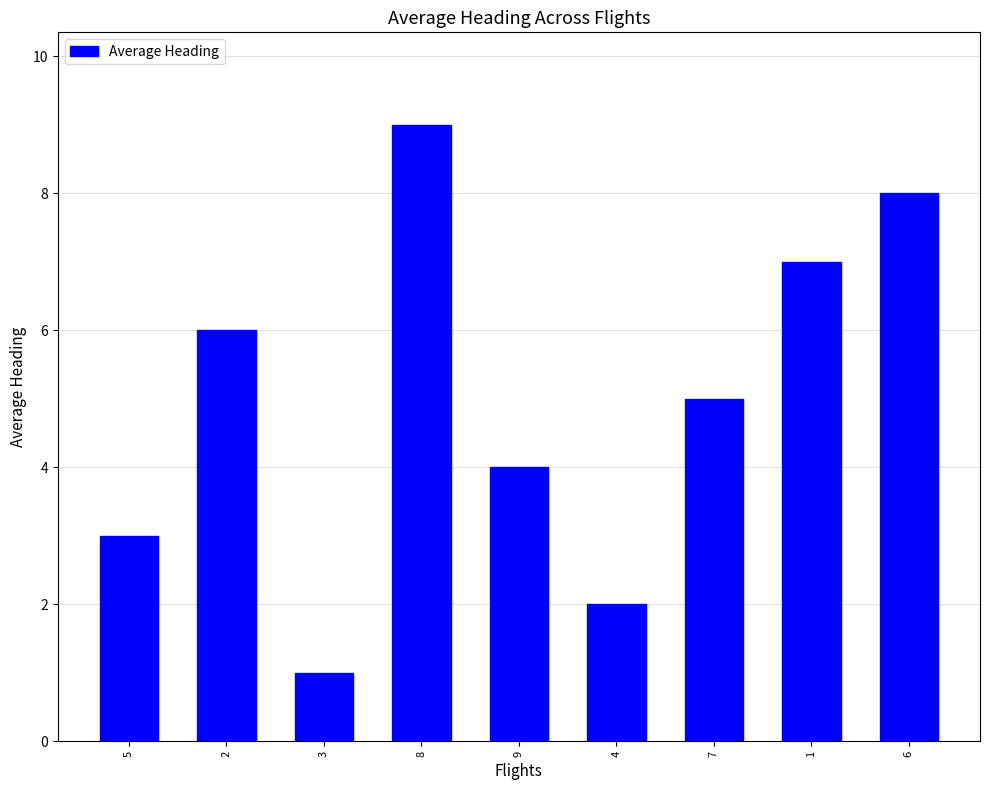

Reading left to right, transcribe all the data shown in this chart.

3	6	1	9	4	2	5	7	8